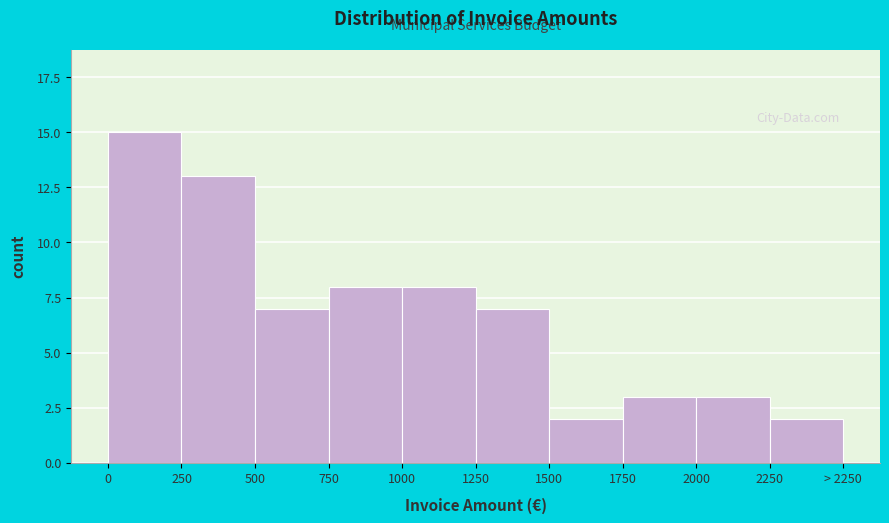

Reading right to left, extract all data points from this chart.

2	3	3	2	7	8	8	7	13	15